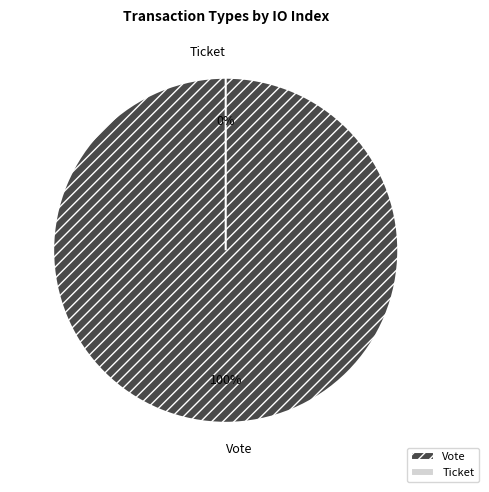

Combined, do Vote and Ticket account for over 50%?

Yes